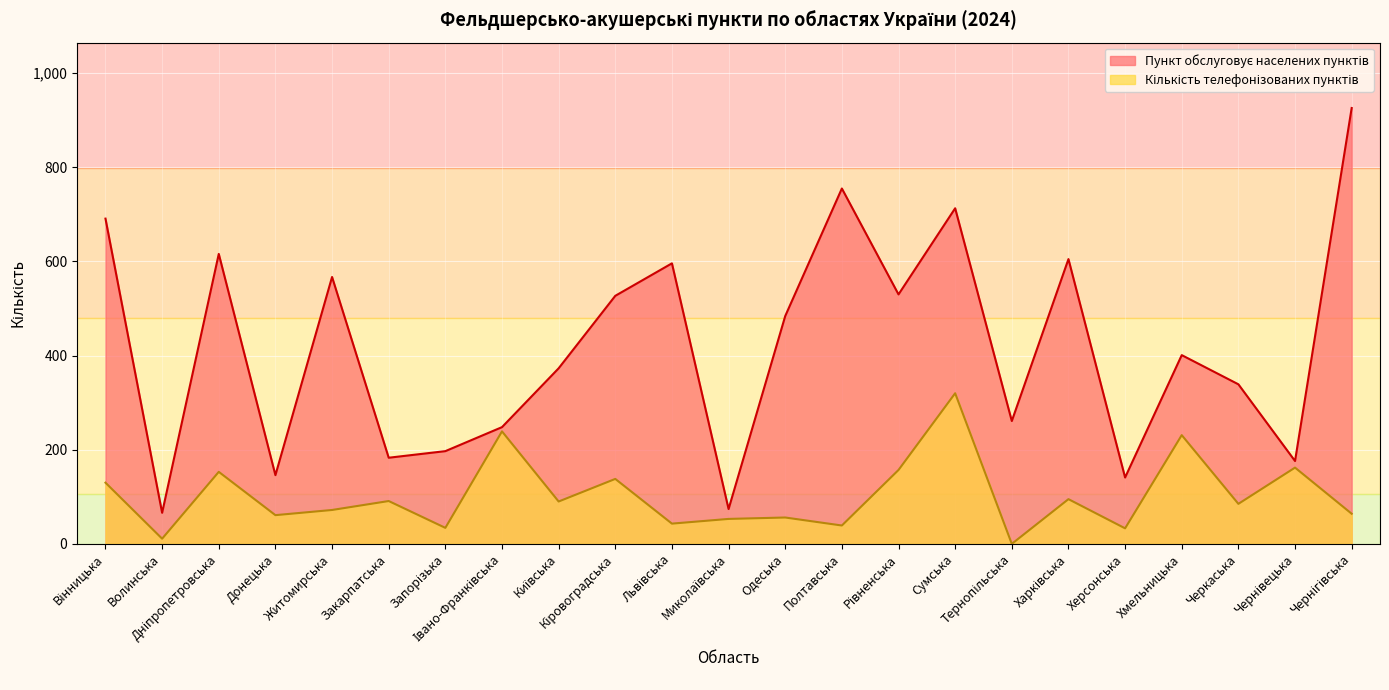

What is the approximate value of Кількість телефонізованих пунктів at Чернівецька, to the nearest 50?

150